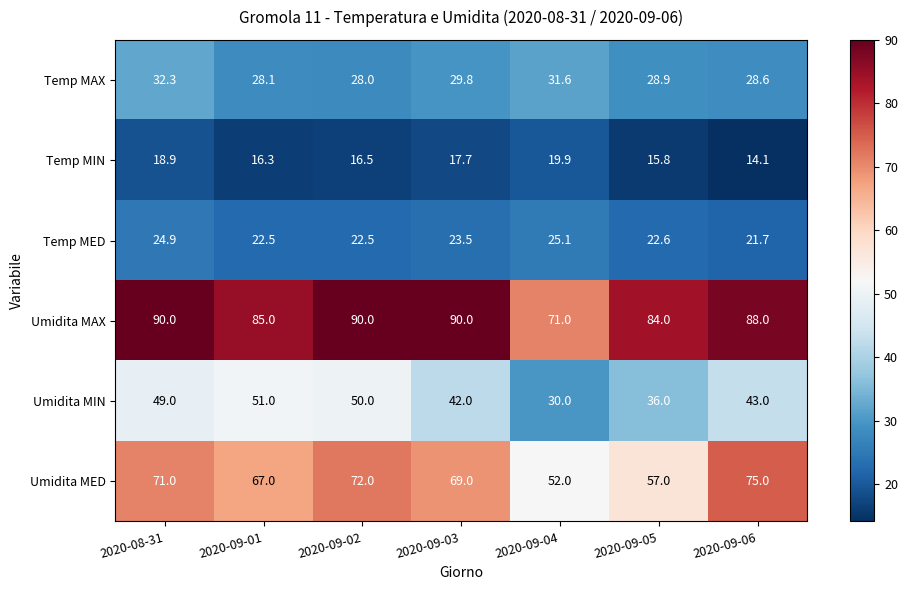

Where is Temp MIN nearest to the value 17?

2020-09-02